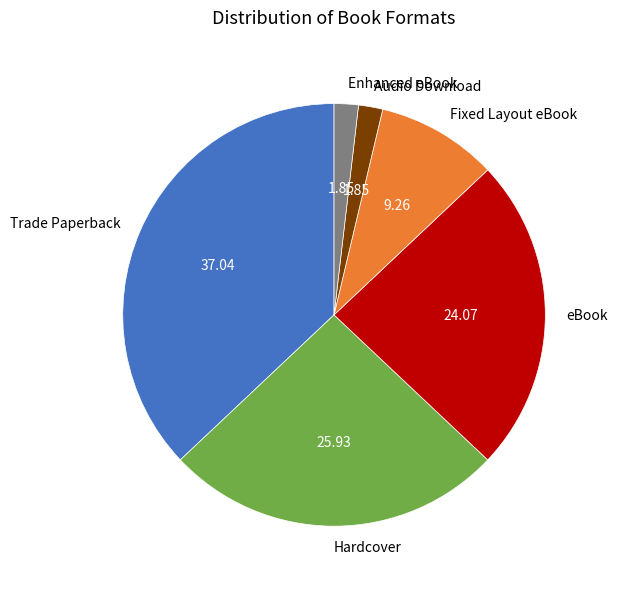

Is it true that Audio Download is 2% of the pie?

True